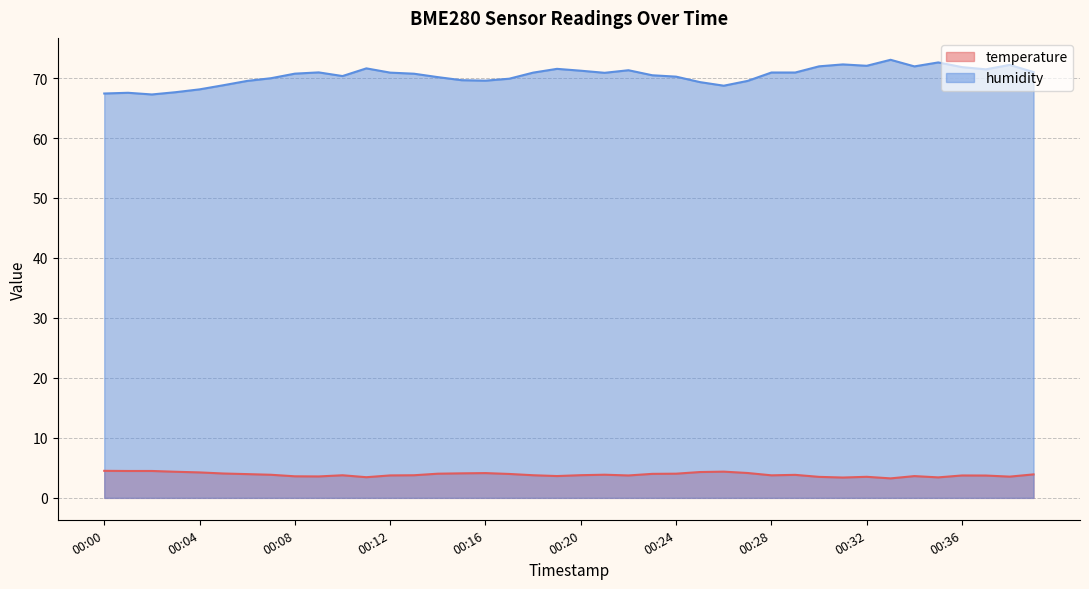

What are all the series names shown in the legend?

temperature, humidity